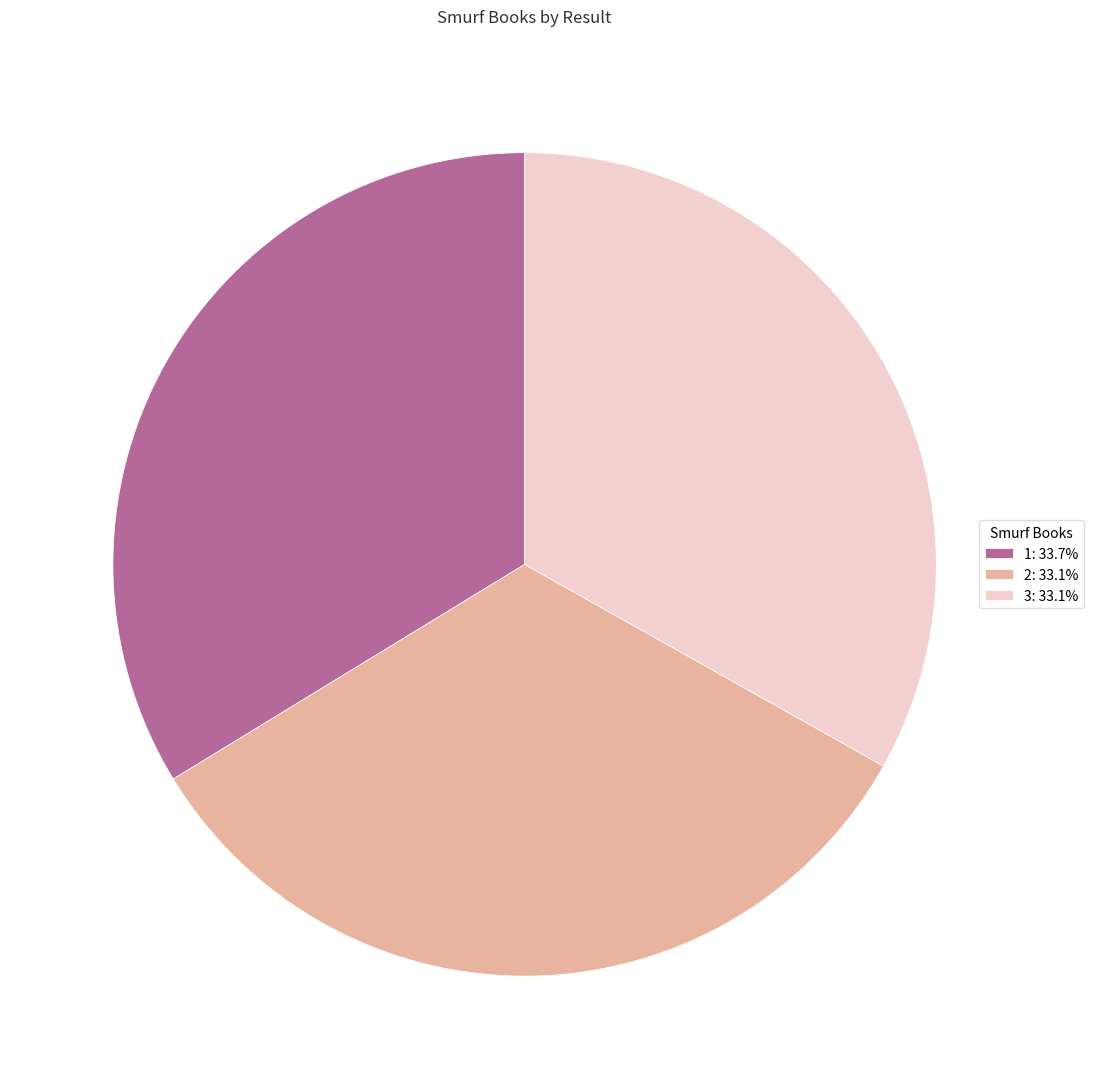

Combined, do 1 and 3 account for over 50%?

Yes